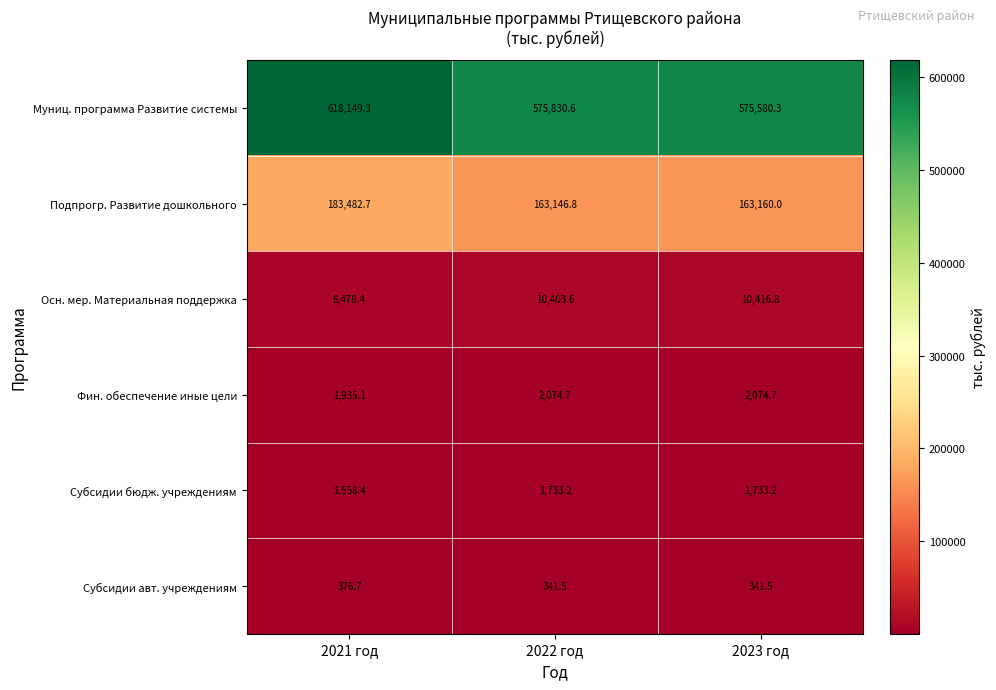

At which category is the sum across all series the highest?

2021 год